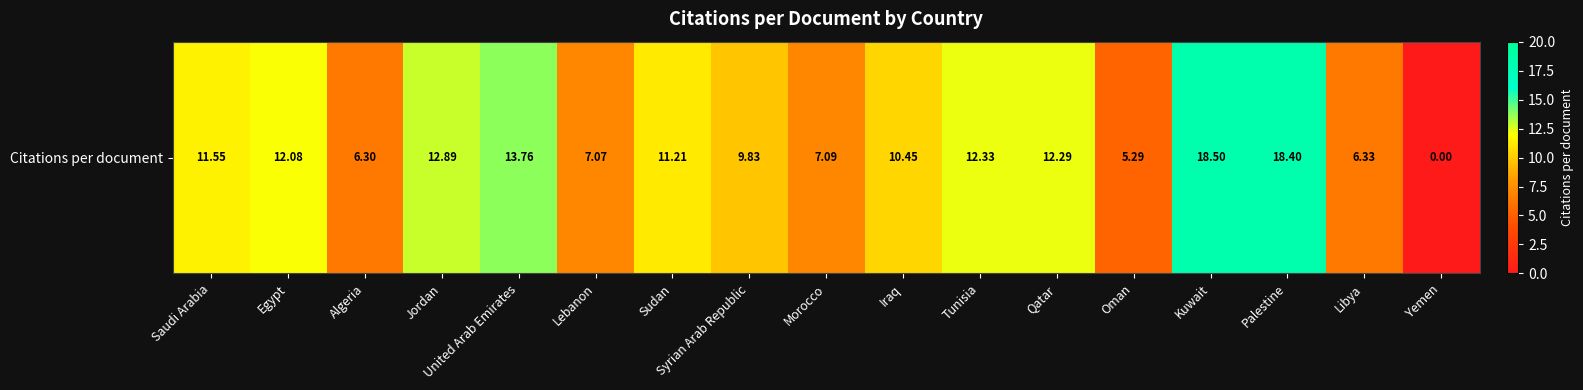

Which category has the highest value across all series?

Kuwait